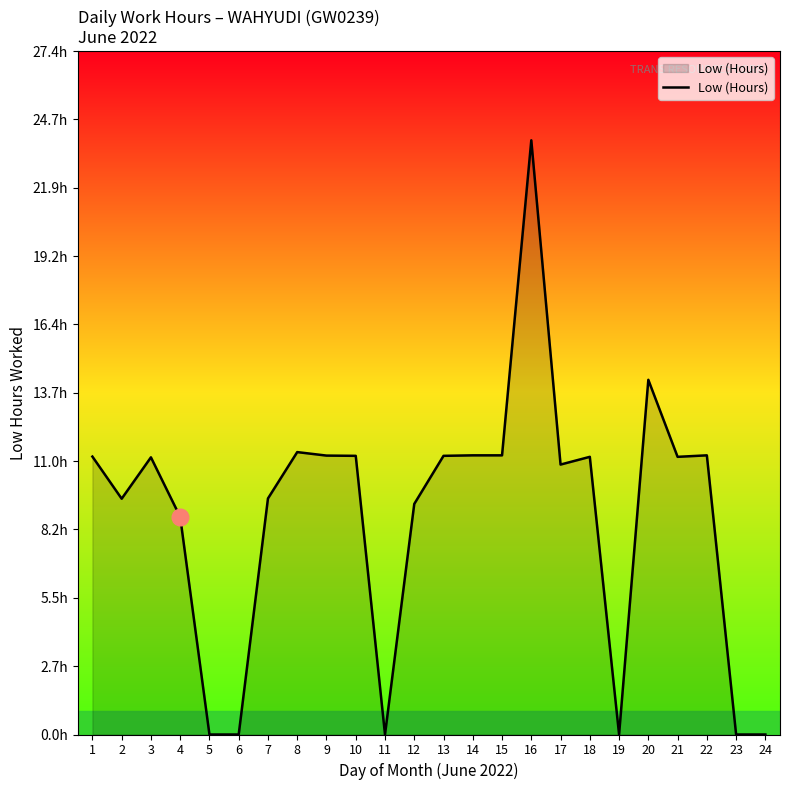

How many interior local peaks (higher than both neighbors) does the data have?

6